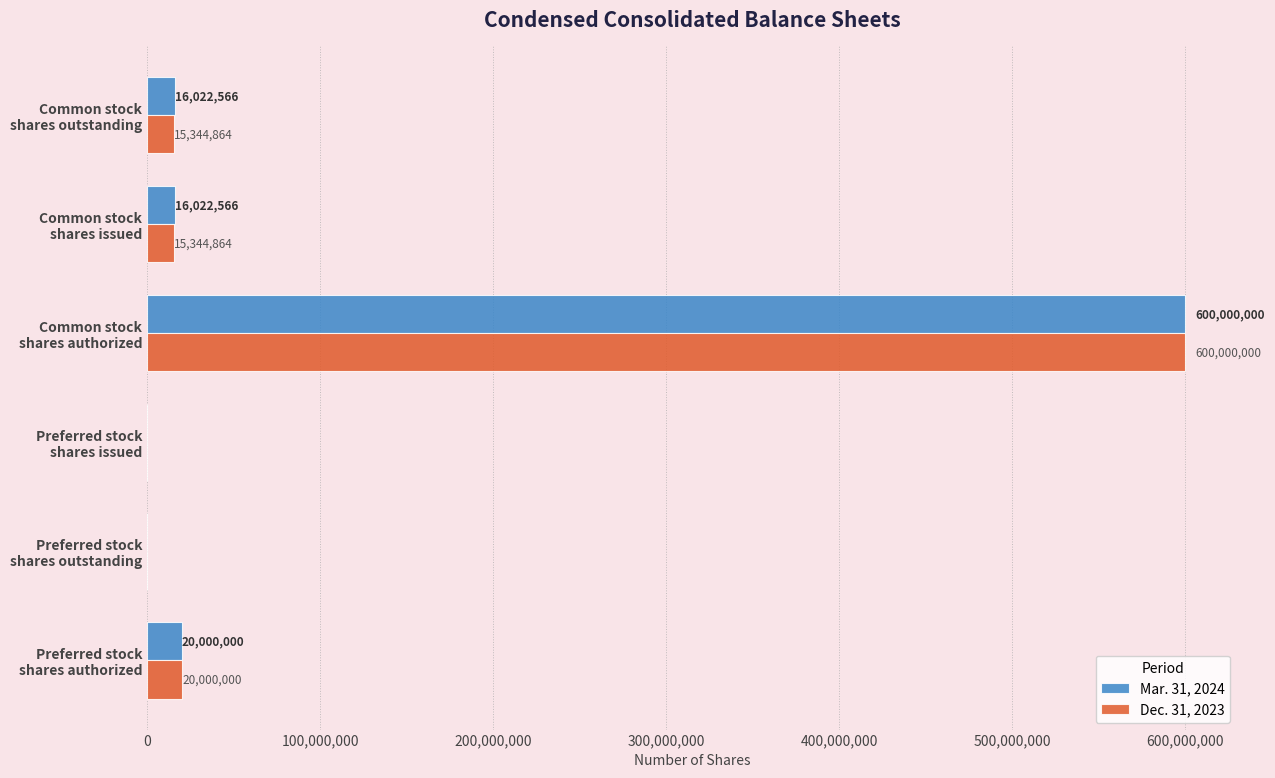

What is the sum of all Mar. 31, 2024 values?

652045132